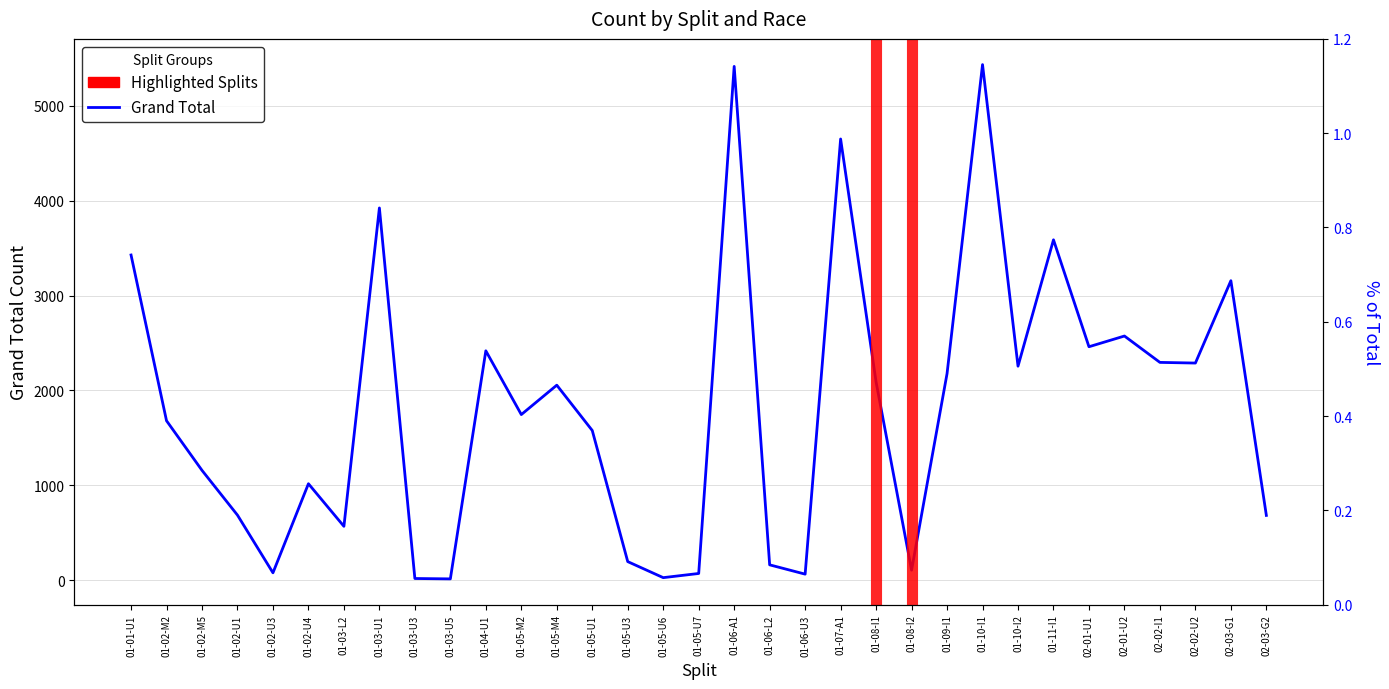

Reading left to right, what are all the values shown in this chart?

01-01-U1=3427	01-02-M2=1680	01-02-M5=1157	01-02-U1=685	01-02-U3=77	01-02-U4=1016	01-03-L2=567	01-03-U1=3923	01-03-U3=17	01-03-U5=13	01-04-U1=2417	01-05-M2=1745	01-05-M4=2055	01-05-U1=1577	01-05-U3=195	01-05-U6=26	01-05-U7=70	01-06-A1=5415	01-06-L2=161	01-06-U3=63	01-07-A1=4650	01-08-I1=2088	01-08-I2=105	01-09-I1=2177	01-10-I1=5434	01-10-I2=2255	01-11-I1=3587	02-01-U1=2460	02-01-U2=2573	02-02-I1=2295	02-02-U2=2288	02-03-G1=3156	02-03-G2=682